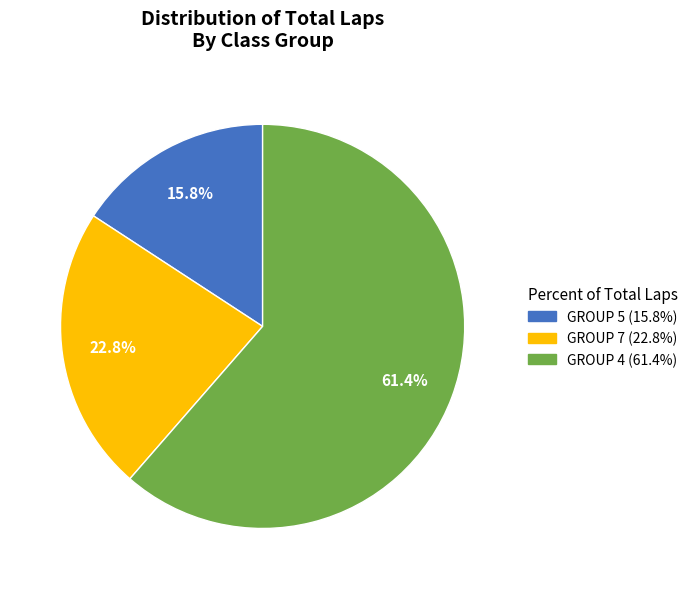

Is there a majority slice in this chart?

Yes